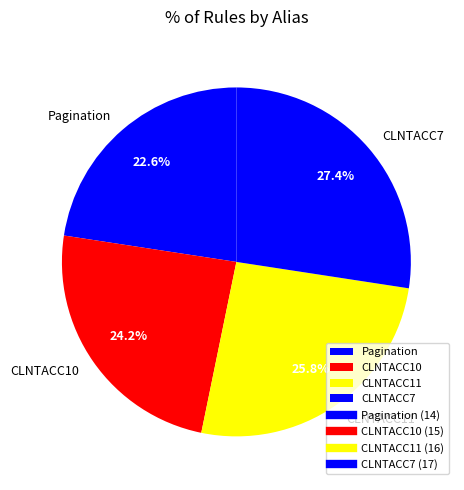

To the nearest percent, what portion does CLNTACC11 represent?

26%